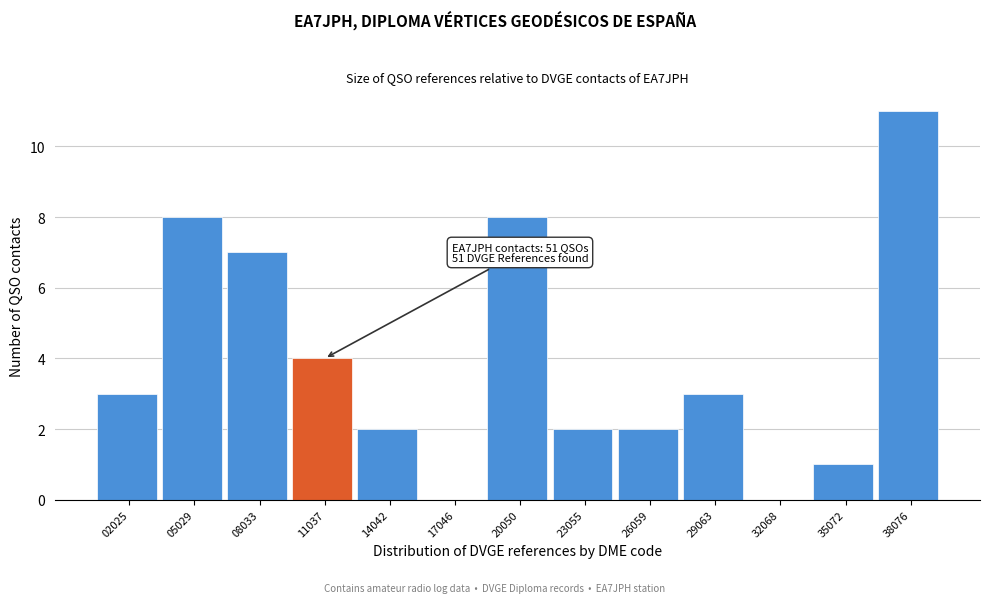

Reading right to left, what are all the values shown in this chart?

38076=11	35072=1	32068=0	29063=3	26059=2	23055=2	20050=8	17046=0	14042=2	11037=4	08033=7	05029=8	02025=3